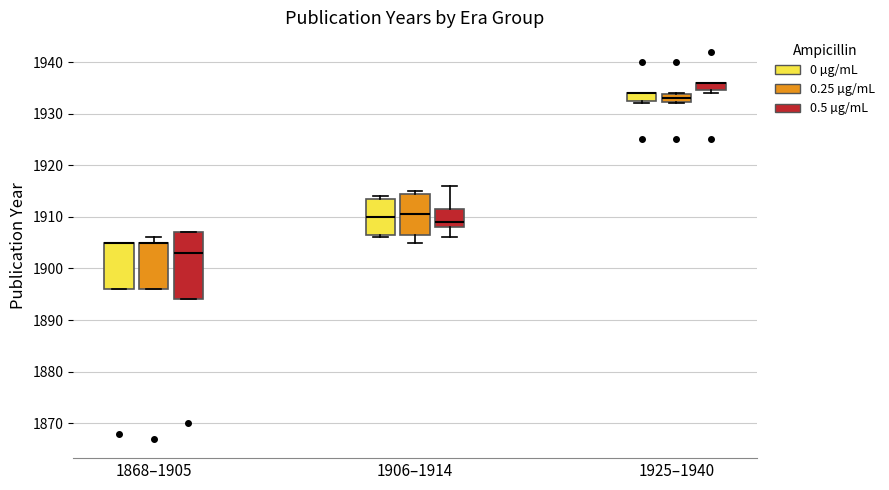

Where does the median line of the box for 1925–1940 (0.25 µg/mL) sit on the y-axis? The values are not printed on the chart, so give them approximately, as read against the axis.

1933